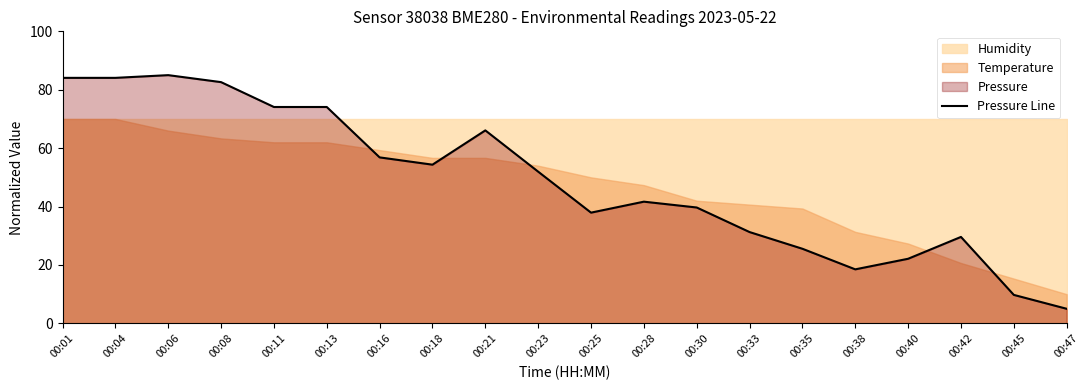

At which label does the data first exceed 51?

00:01